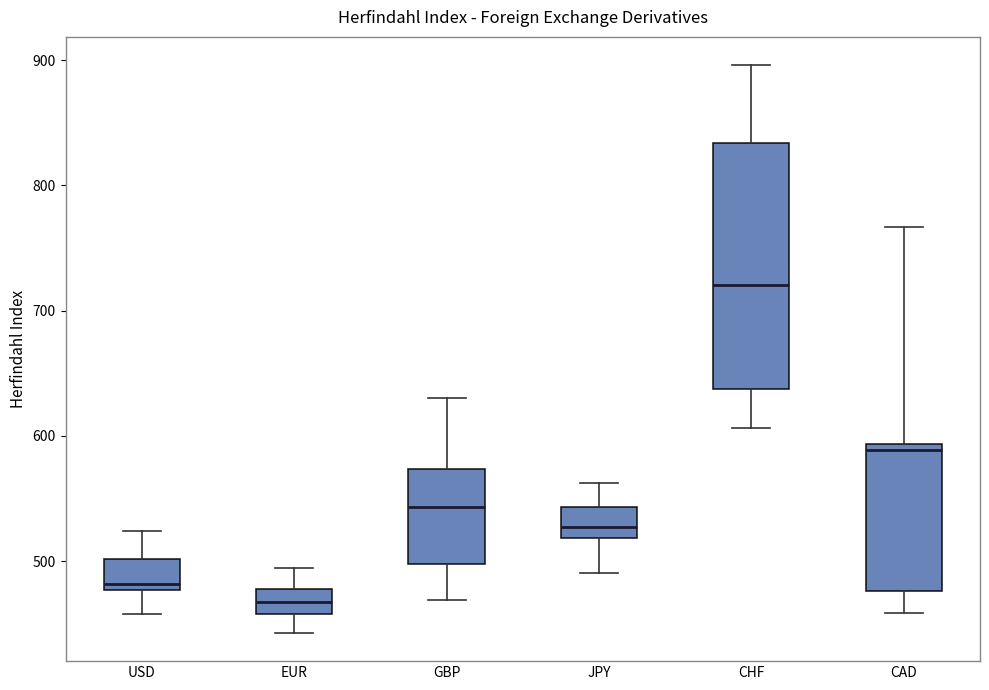

Comparing the boxes themselves (not the whiskers), which one is the tallest?

CHF